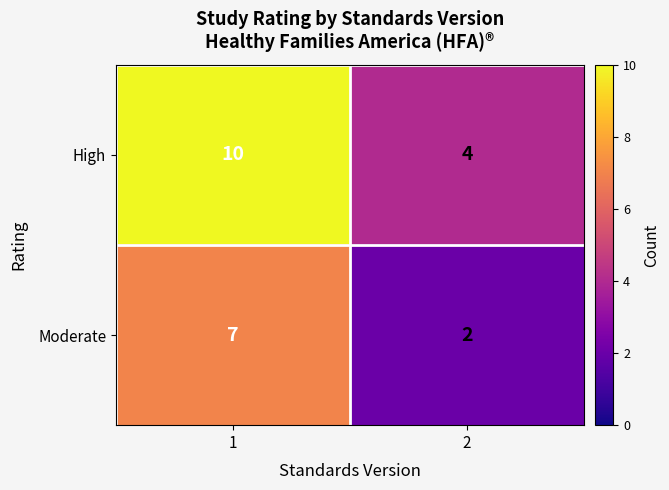

Which series has the largest range (max minus min)?

High